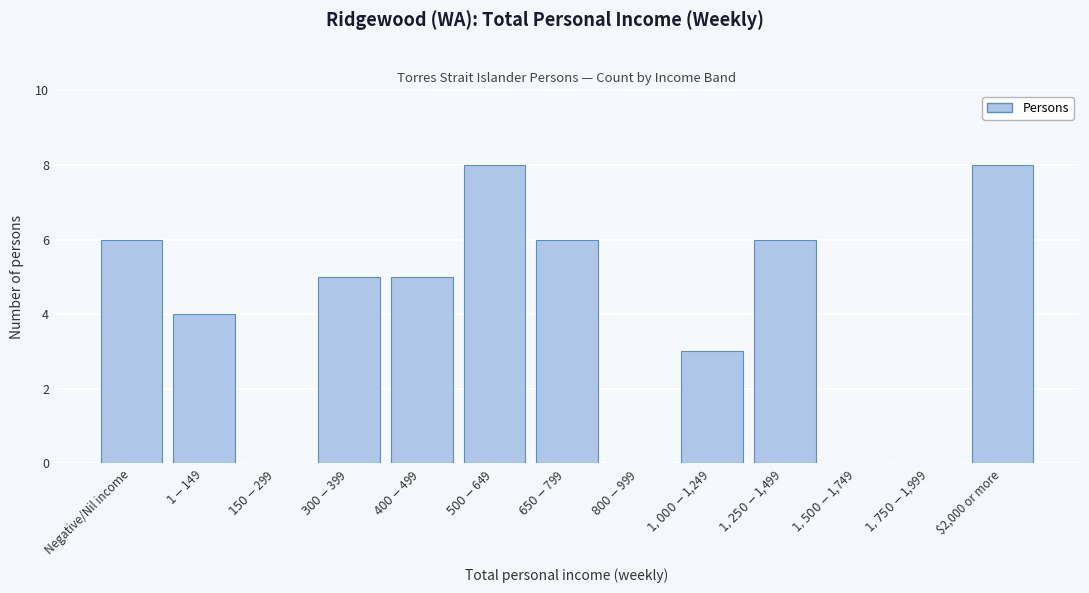

What is the greatest value displayed?

8